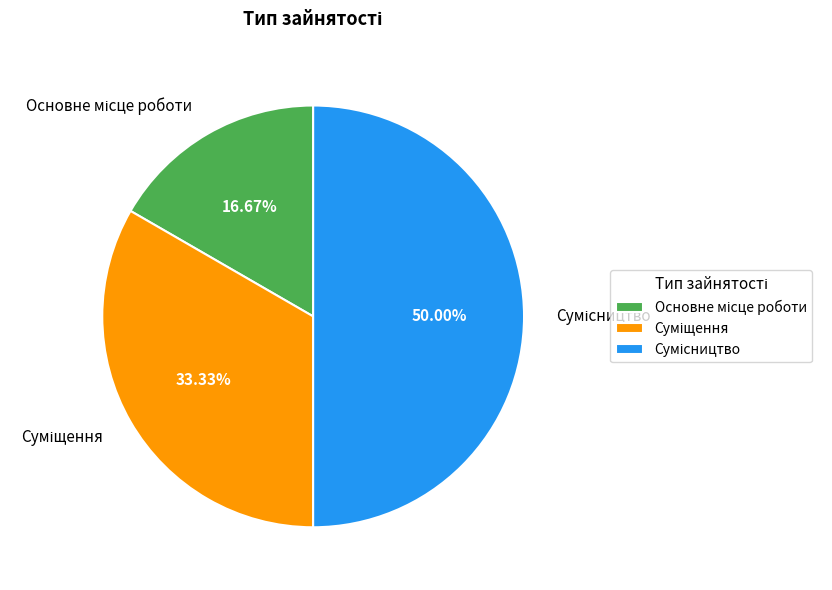

How many segments does this pie chart have?

3